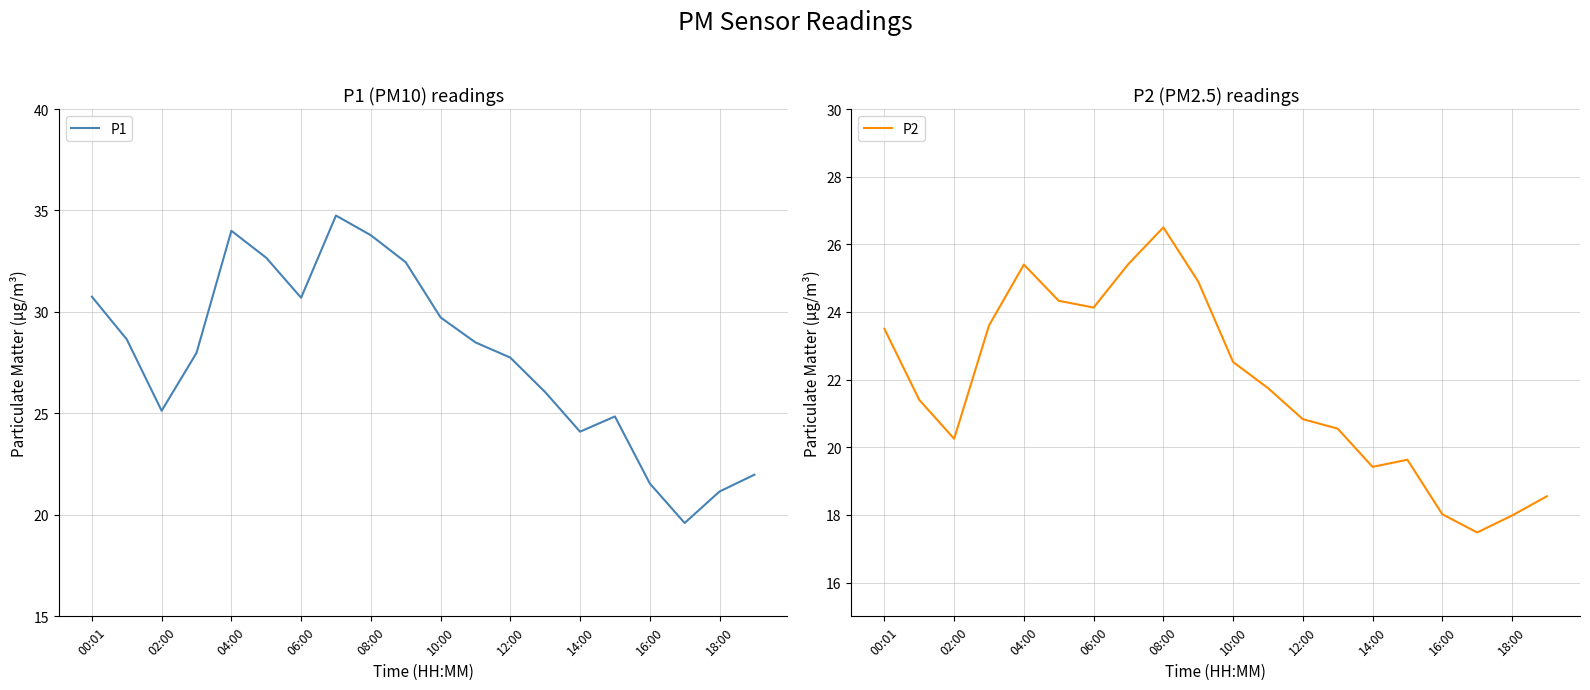

True or false: P1 and P2 intersect in this chart.

False